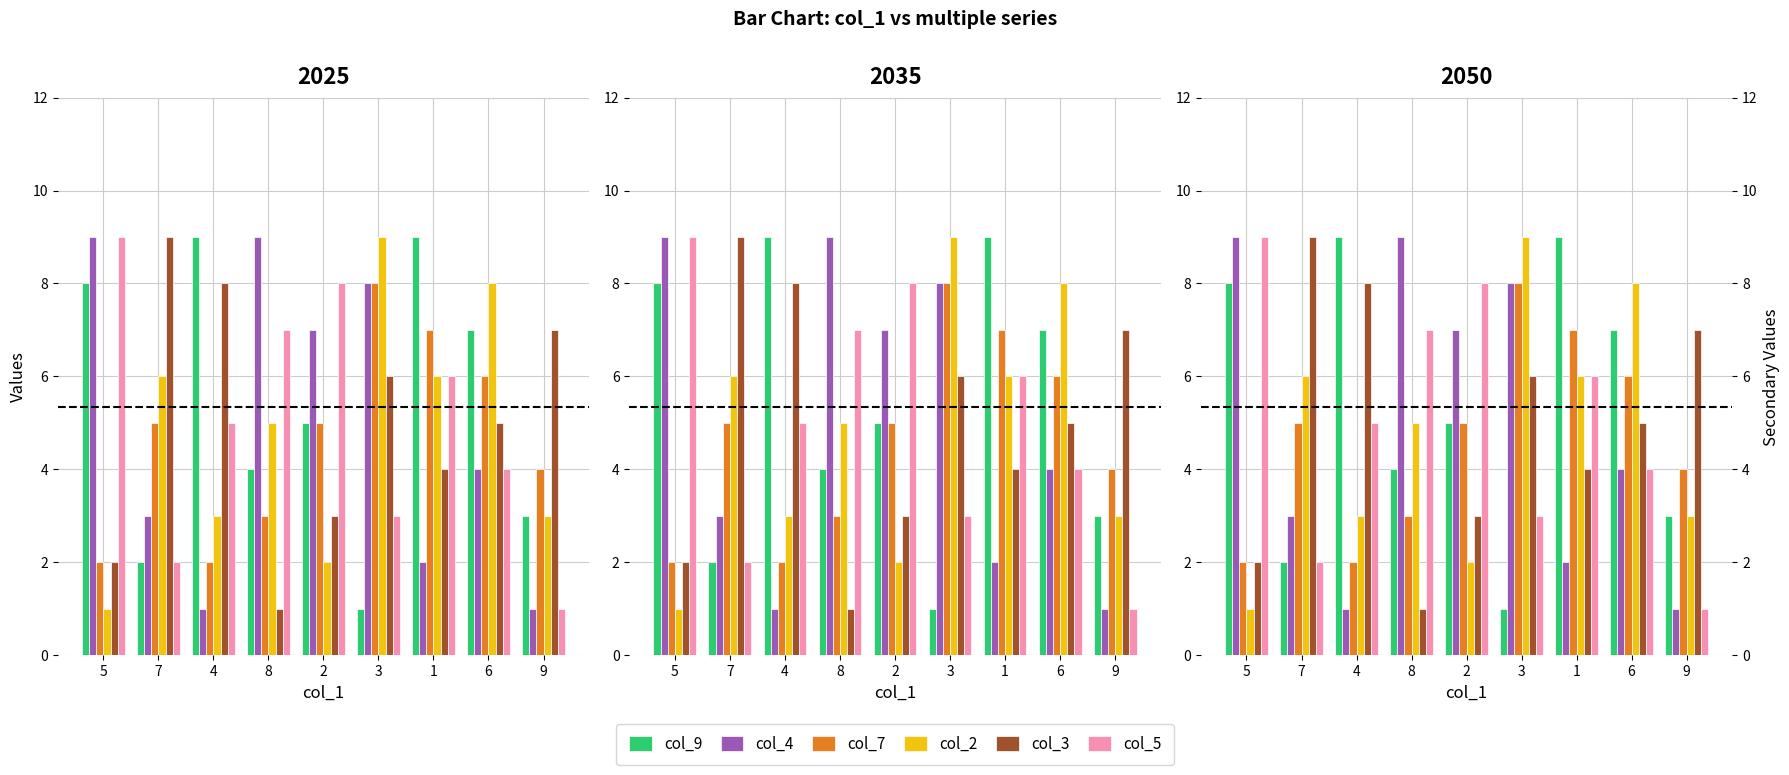

How many values in the col_9 series are below 5?

4